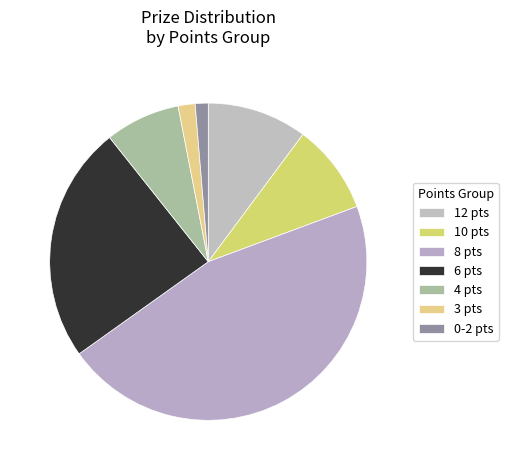

Count the number of slices in the pie.

7